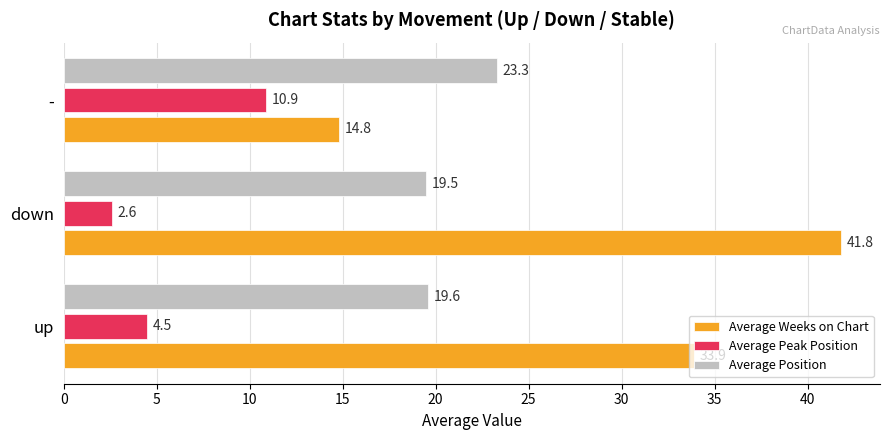

The value of Average Peak Position at - is 10.9. True or false?

True